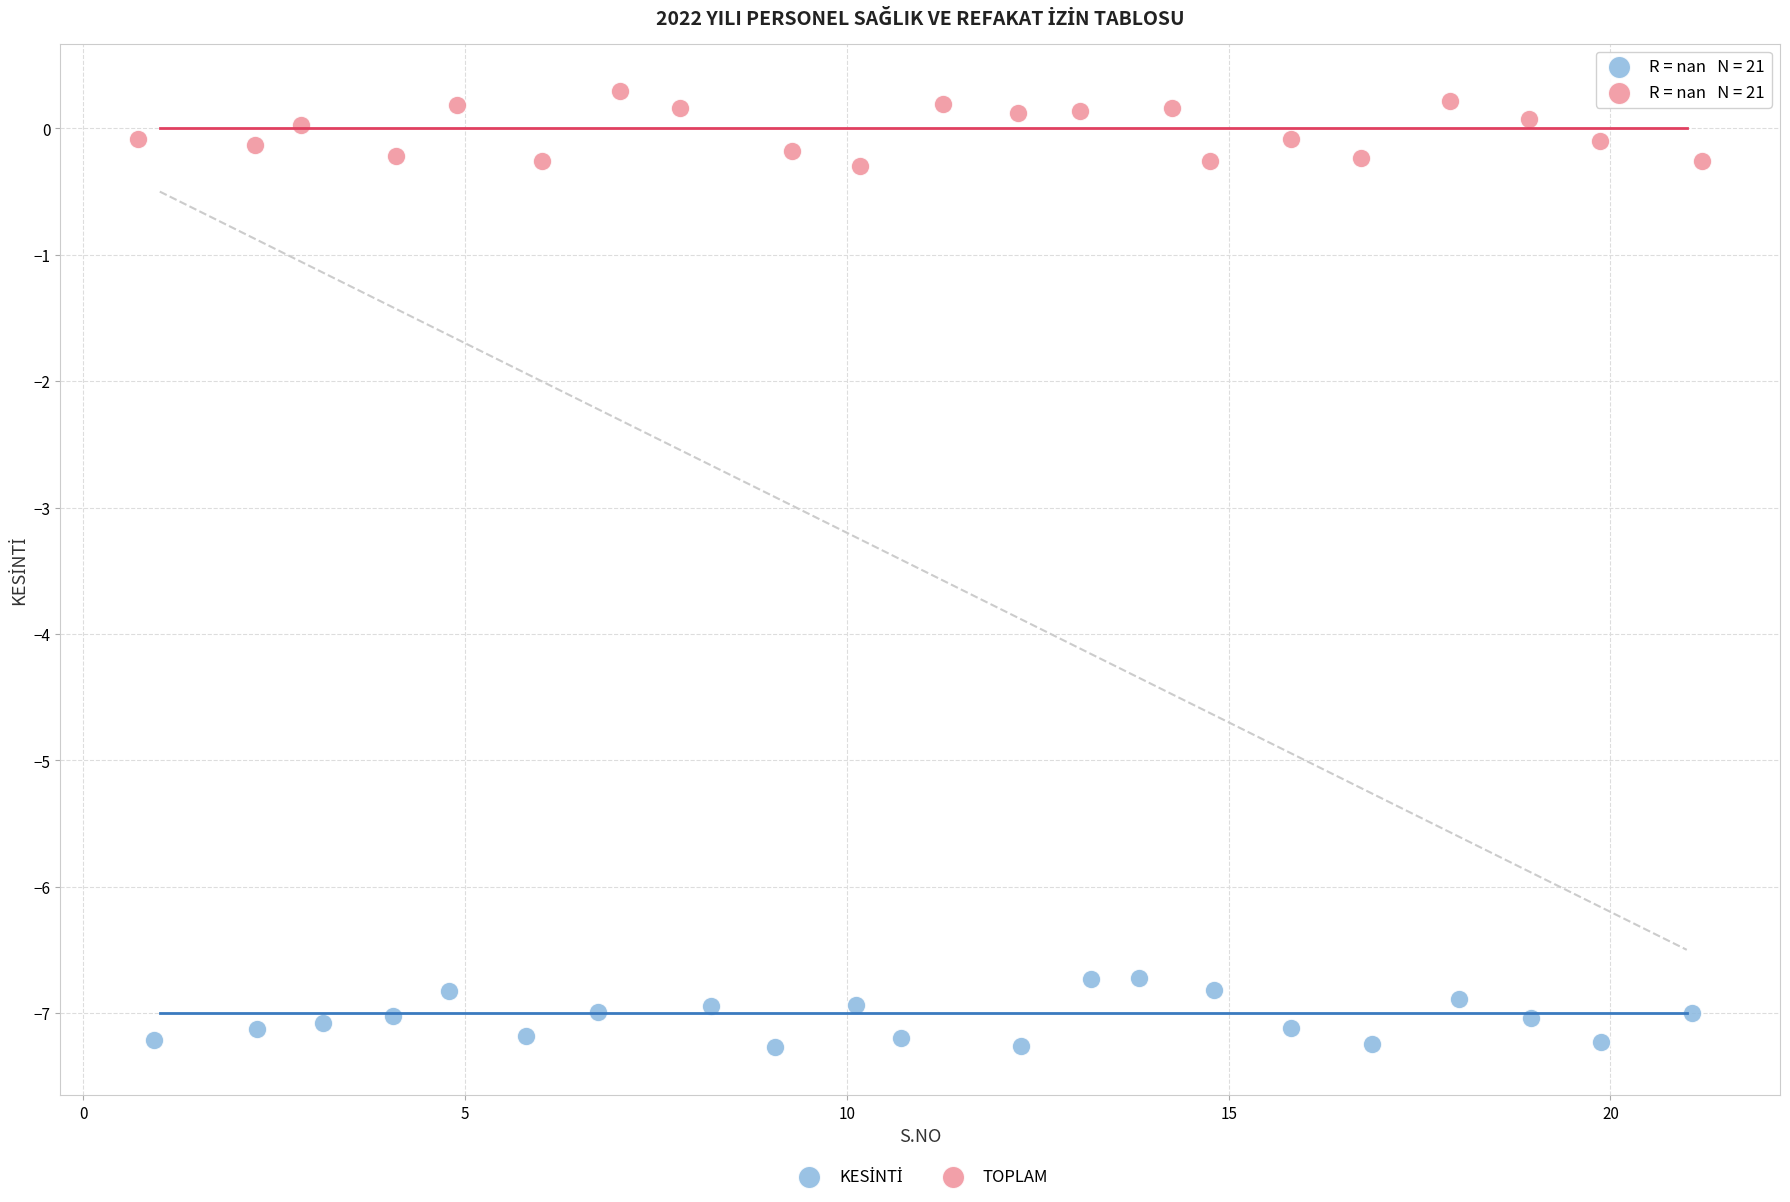

Which series contains the highest Y value?

TOPLAM